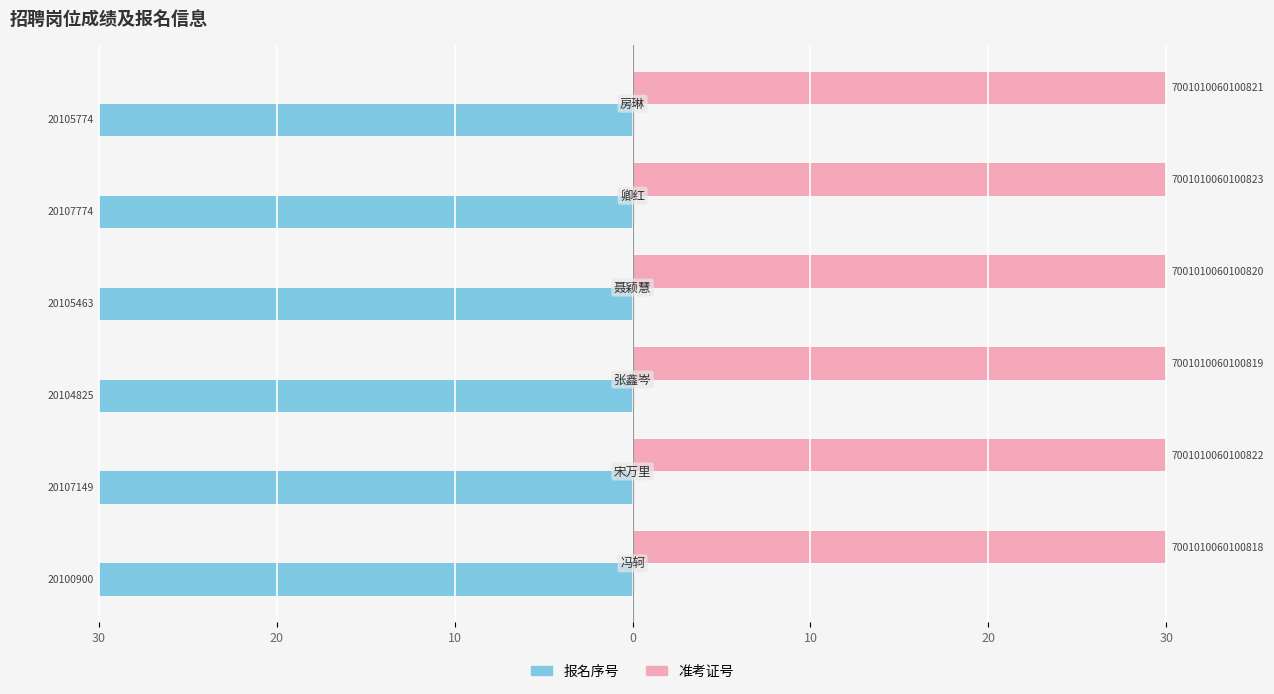

Reading left to right, transcribe all the data shown in this chart.

报名序号: -30.0	-30.0	-30.0	-30.0	-30.0	-30.0
准考证号: 0.3	0.3	0.3	0.3	0.3	0.3